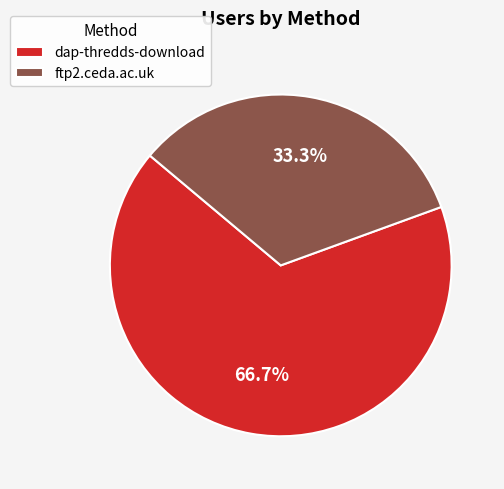

True or false: ftp2.ceda.ac.uk accounts for 23% of the total.

False